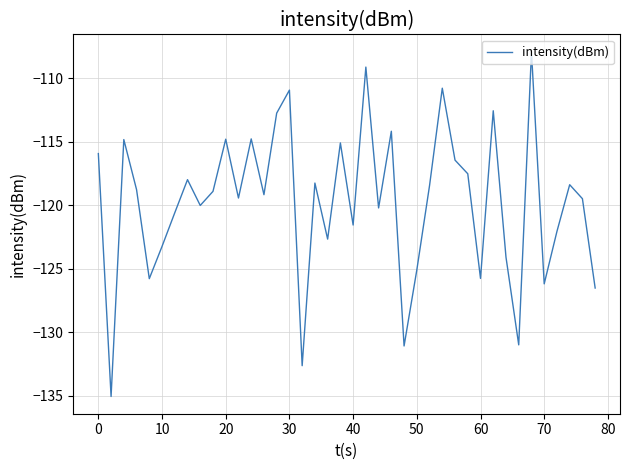

What is the difference between the maximum and second lowest values?

24.7